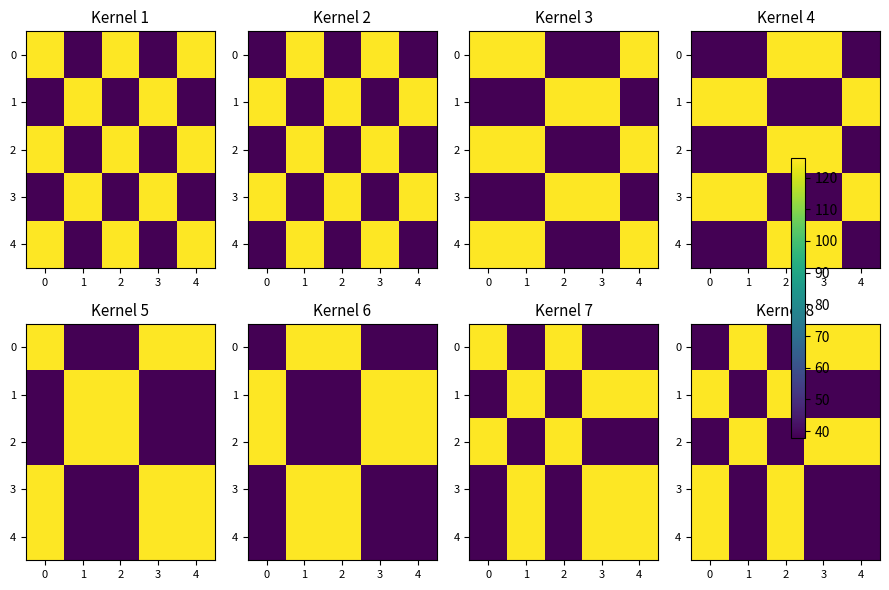

Which has a higher value, 2 or 0?

2